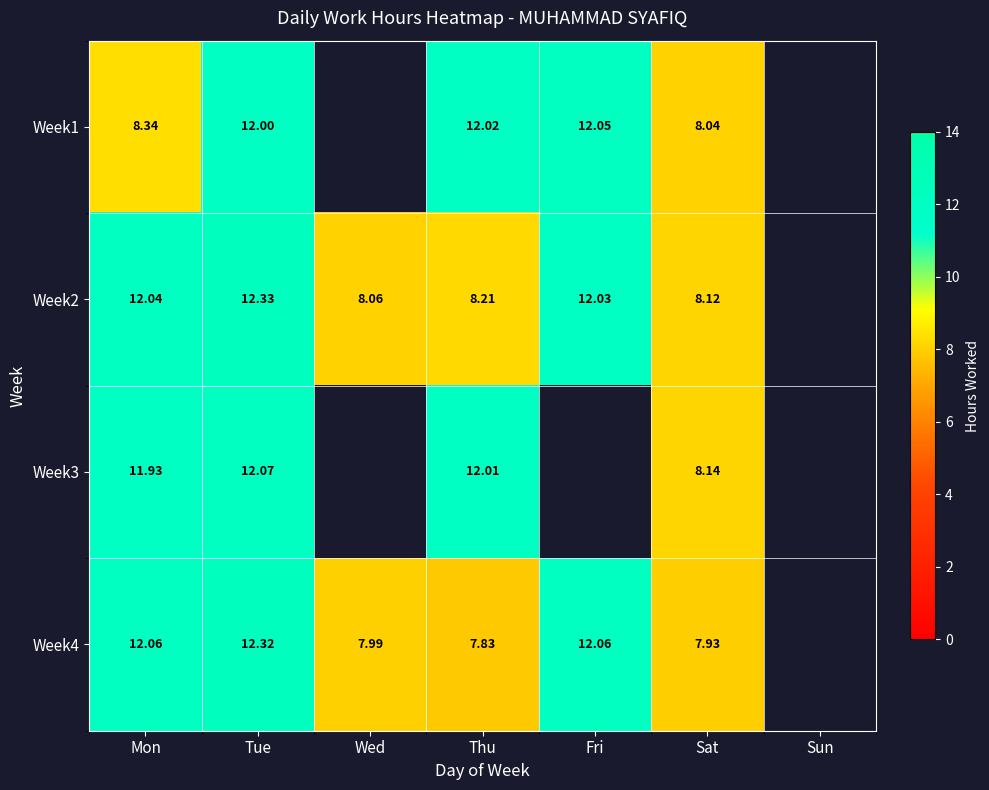

What is the sum of the Week1 values at Thu and Sat?

20.1